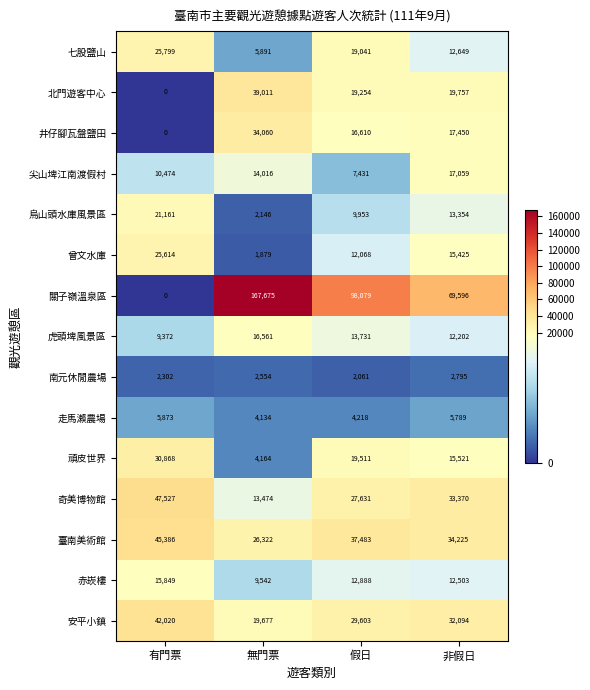

True or false: 關子嶺溫泉區 has a value of 0 at 有門票.

True